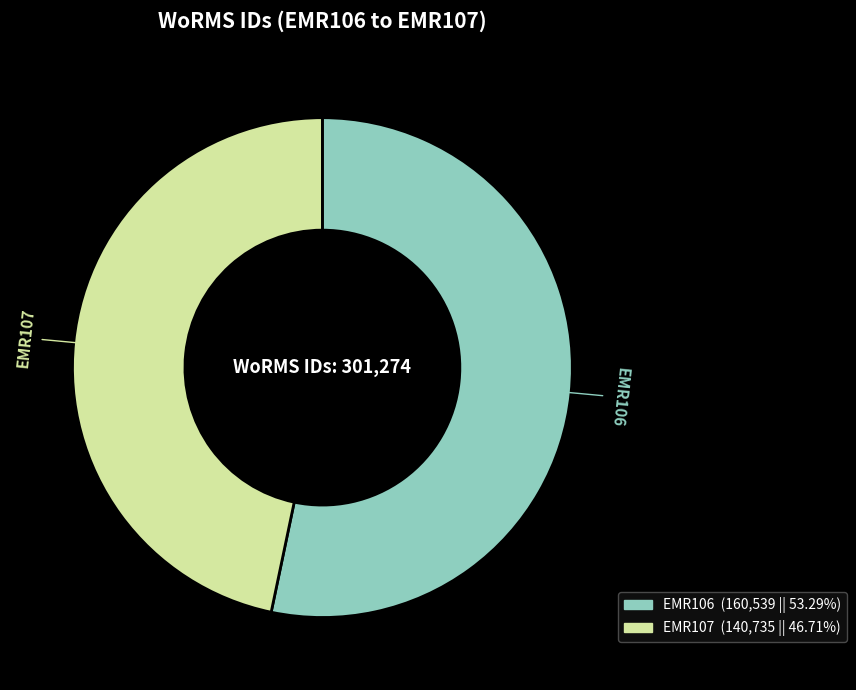

Do EMR106 and EMR107 together represent more than half of the pie?

Yes